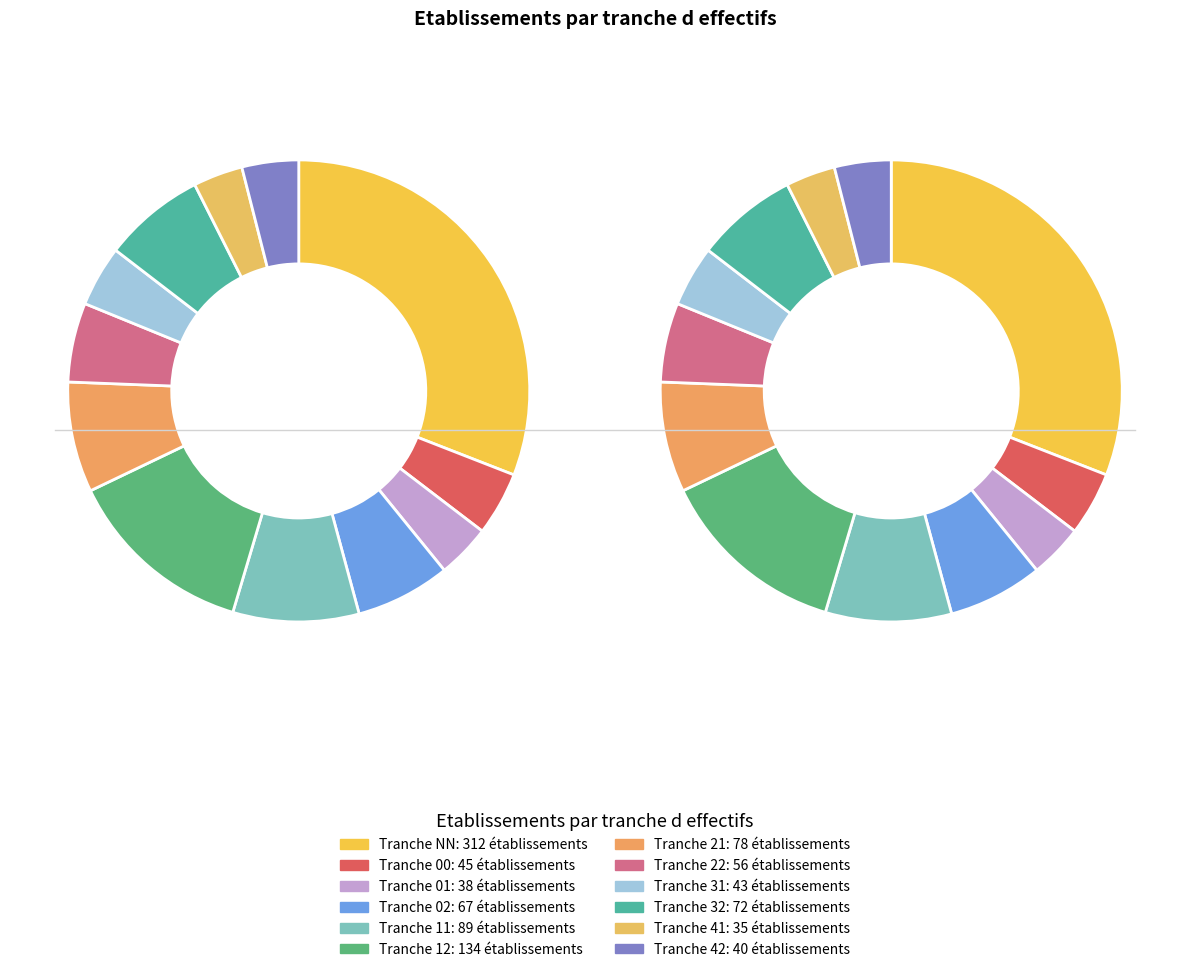

Is there any slice that represents more than half of the pie?

No